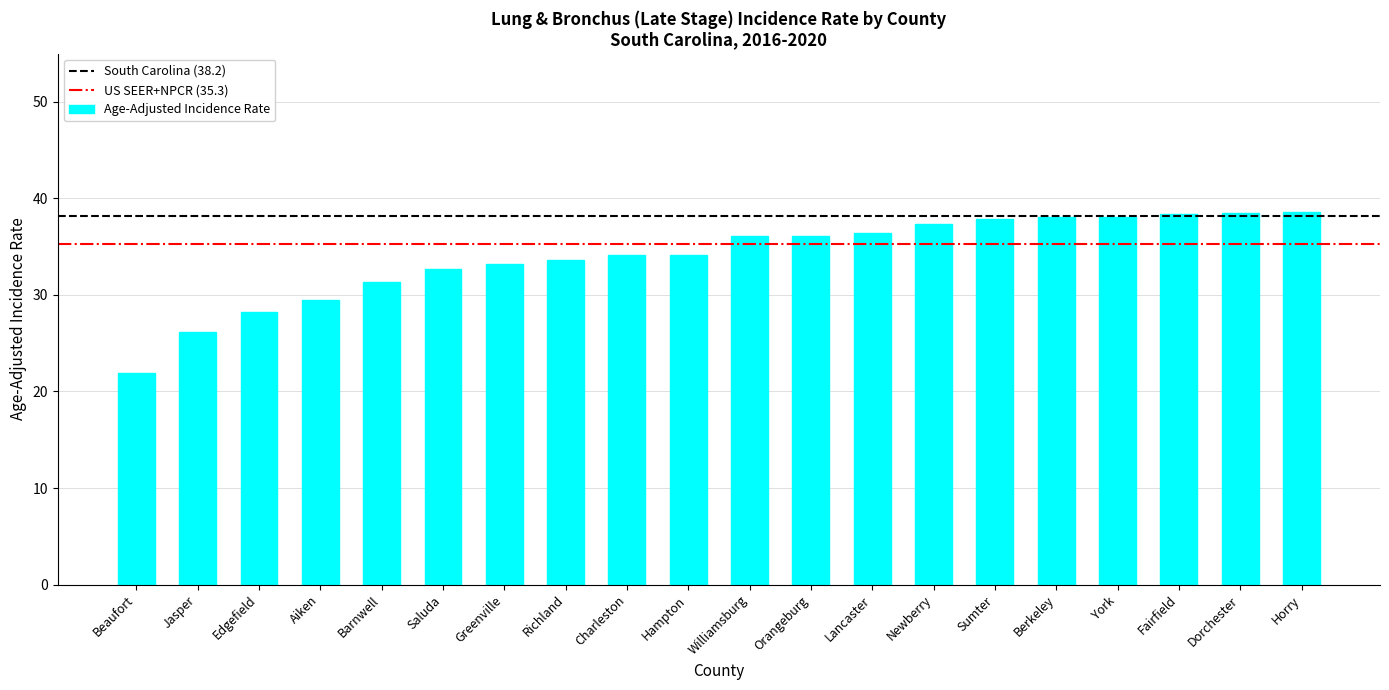

What is the label of the 19th bar from the right?

Jasper